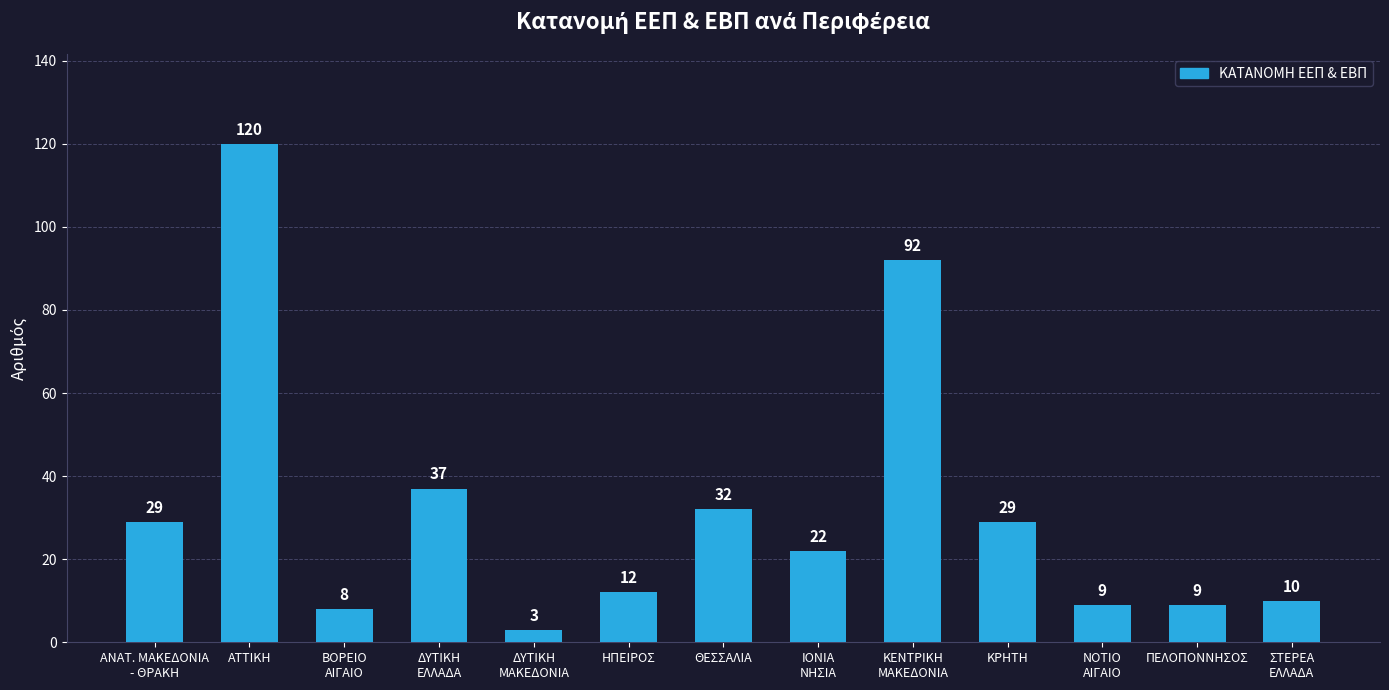

What is the change in value from ΑΝΑΤ. ΜΑΚΕΔΟΝΙΑ
- ΘΡΑΚΗ to ΒΟΡΕΙΟ
ΑΙΓΑΙΟ?

-21